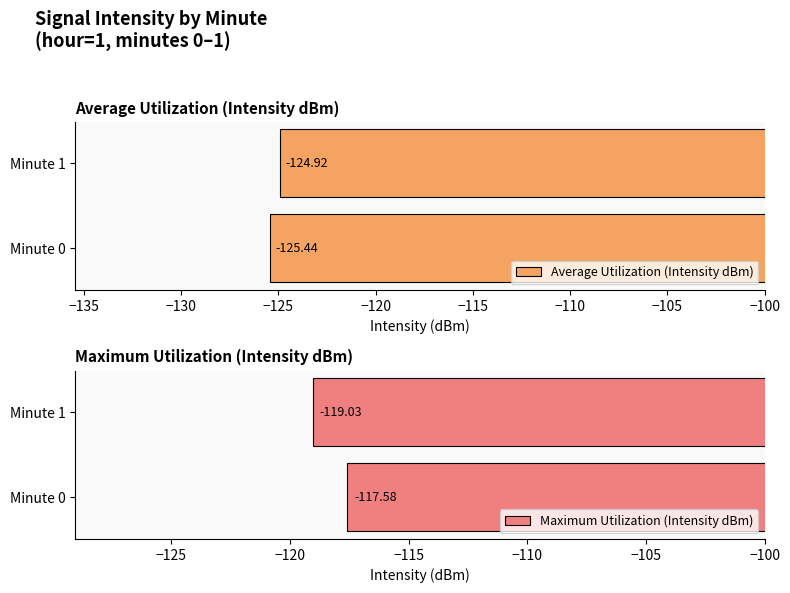

What is the value of the Average Utilization (Intensity dBm) bar at the 2nd from the left?

-124.9